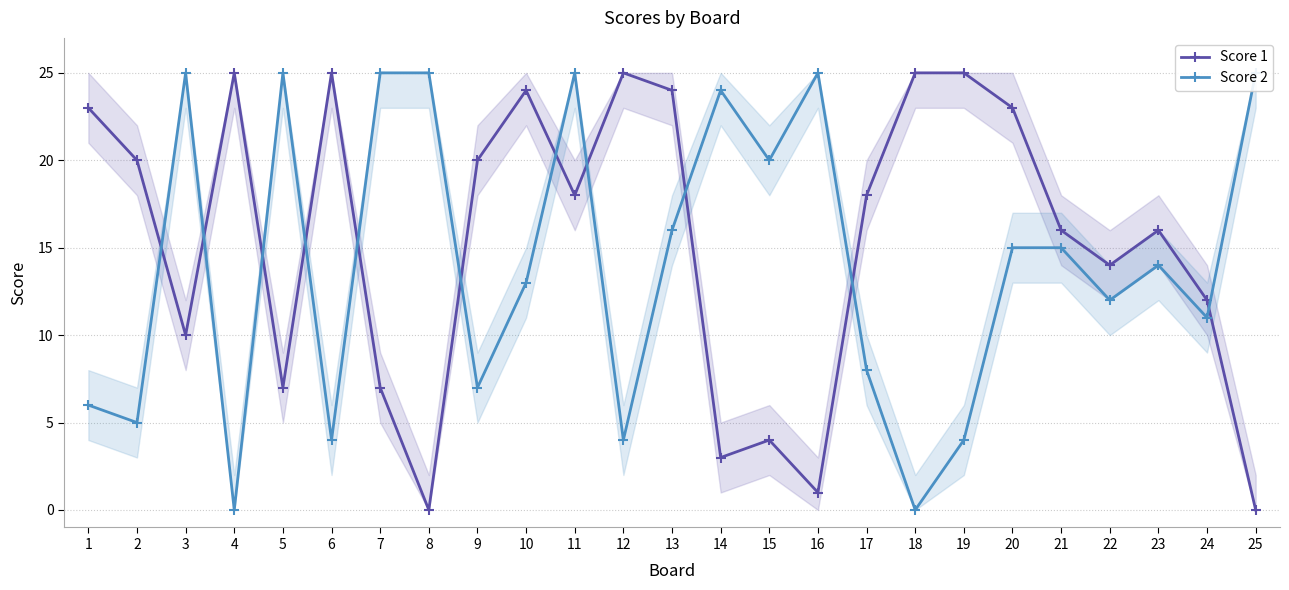

List the series in order of their peak value, lowest first.

Score 1, Score 2